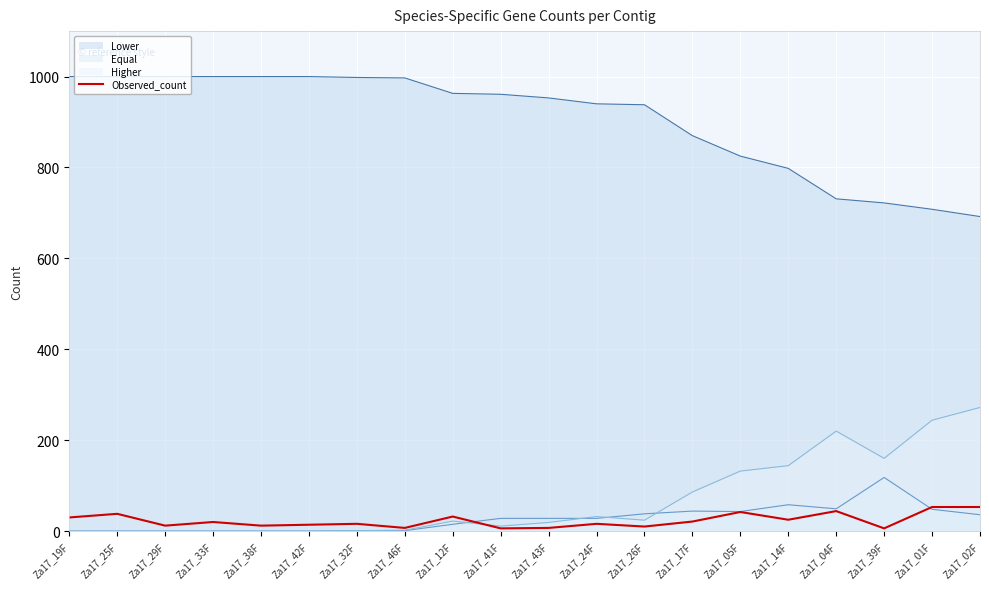

What is the maximum value shown in the chart?

1000